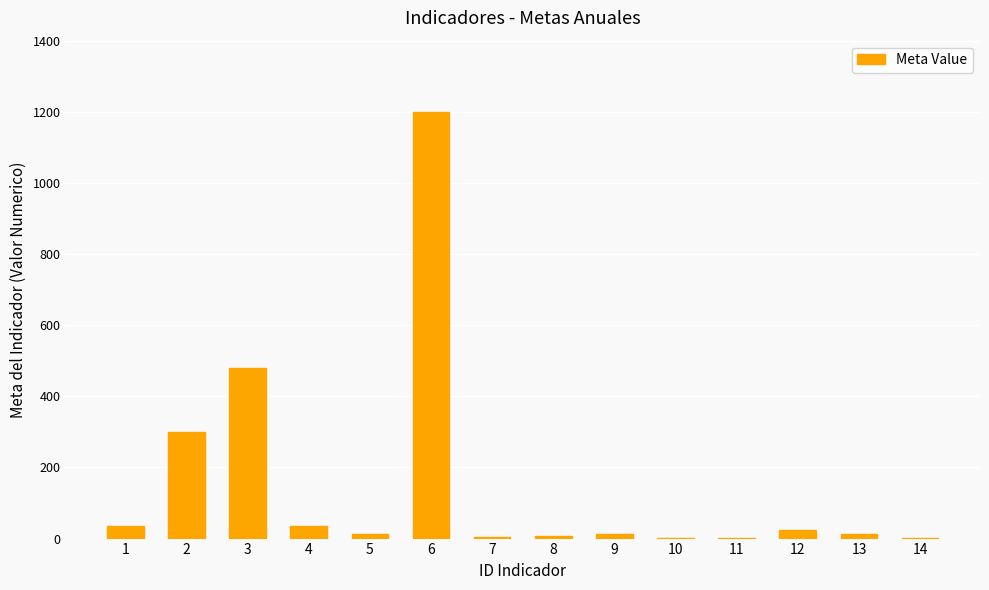

What is the ratio of the value at 14 to the value at 9?

0.2